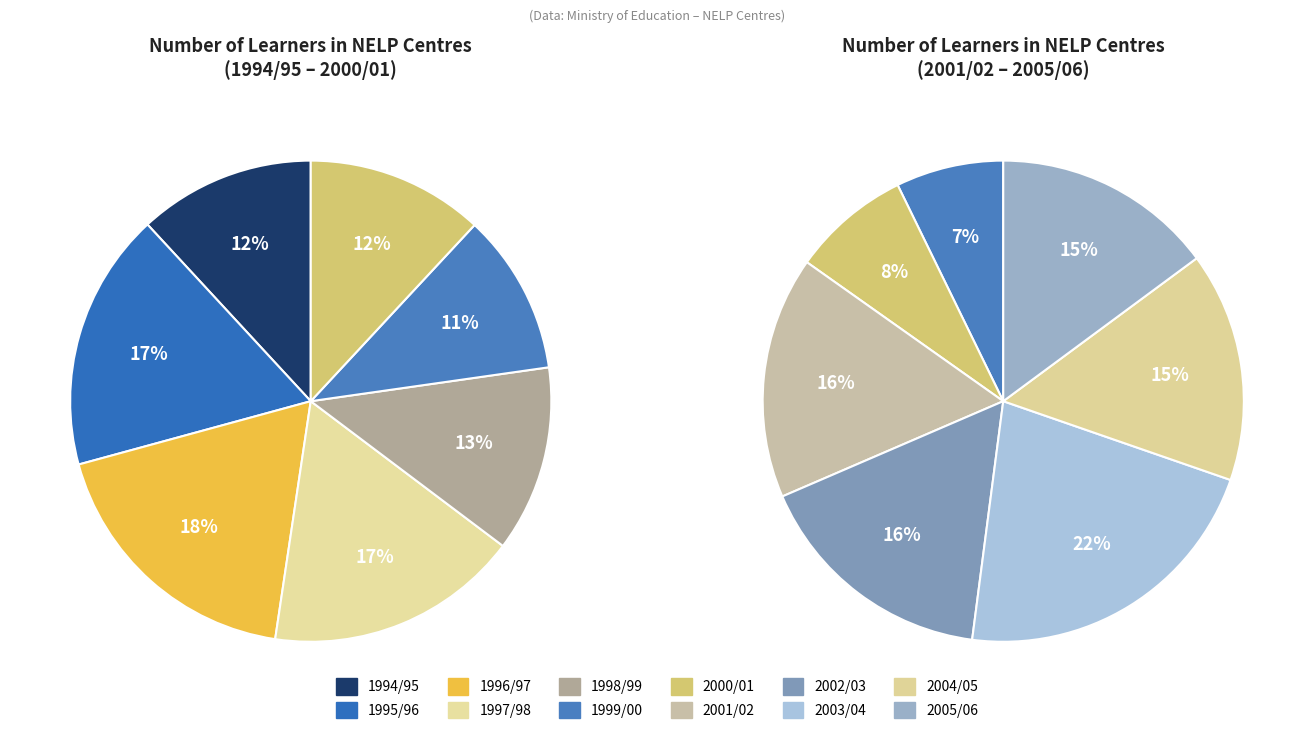

Is it true that 1998/99 is 12% of the pie?

False